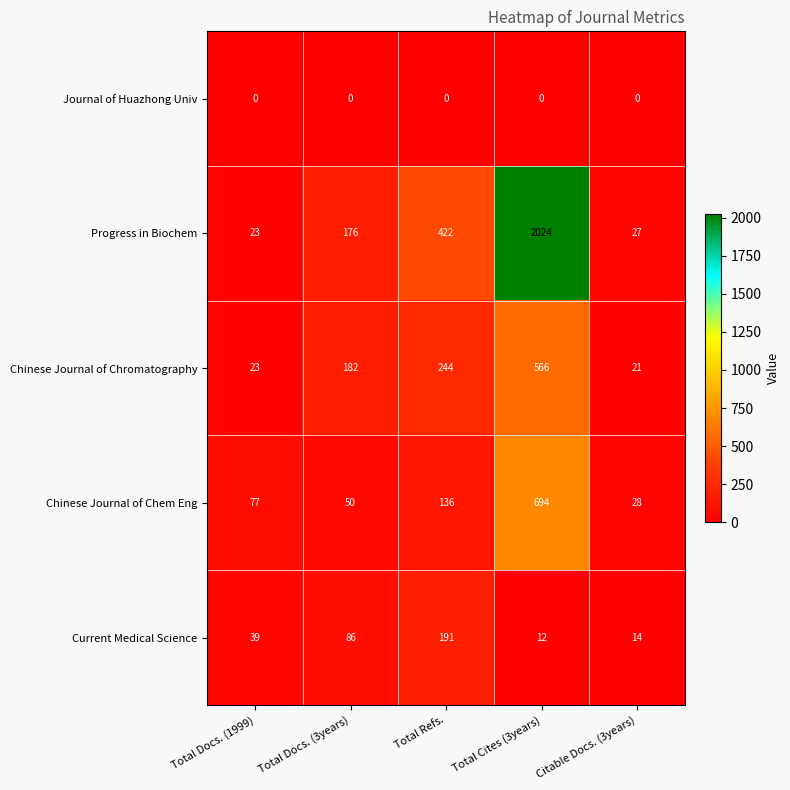

What is the approximate value of Chinese Journal of Chem Eng at Total Docs. (1999)?

77